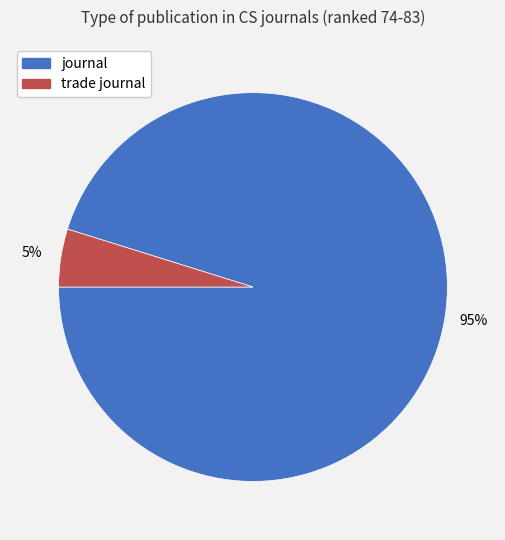

How many slices are in this pie chart?

2